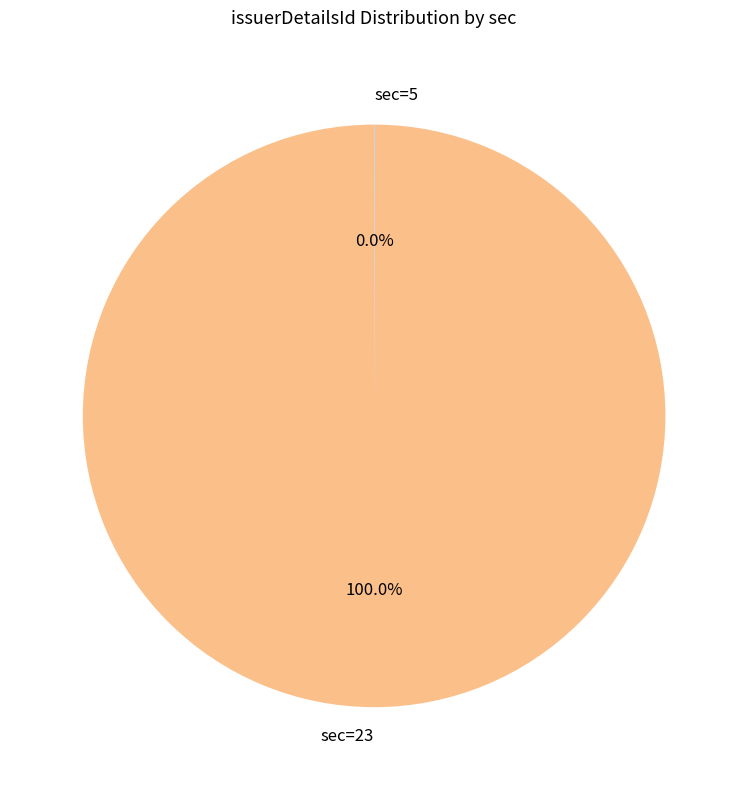

Does sec=23 account for over 50% of the chart?

Yes